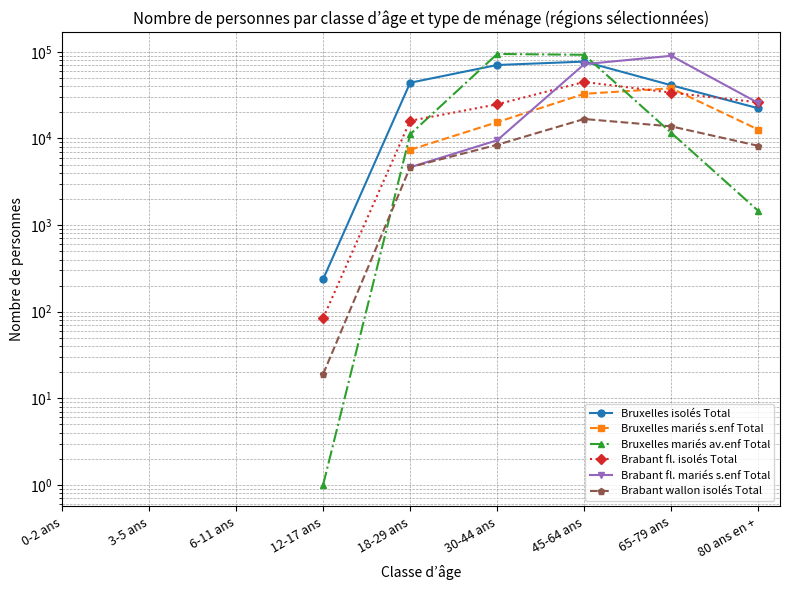

Does the chart display data point markers on the line(s)?

Yes